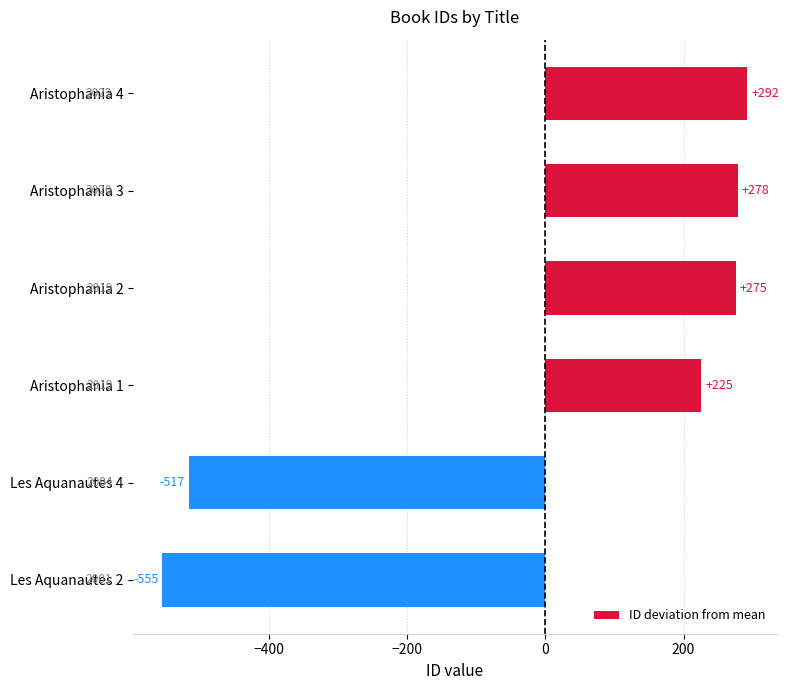

What is the label of the 1st bar from the top?

Aristophania 4